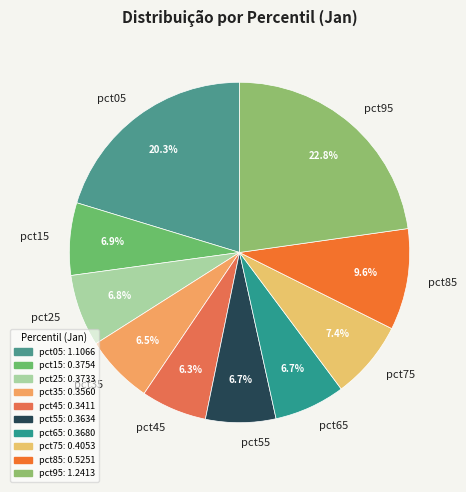

Is there any slice that represents more than half of the pie?

No